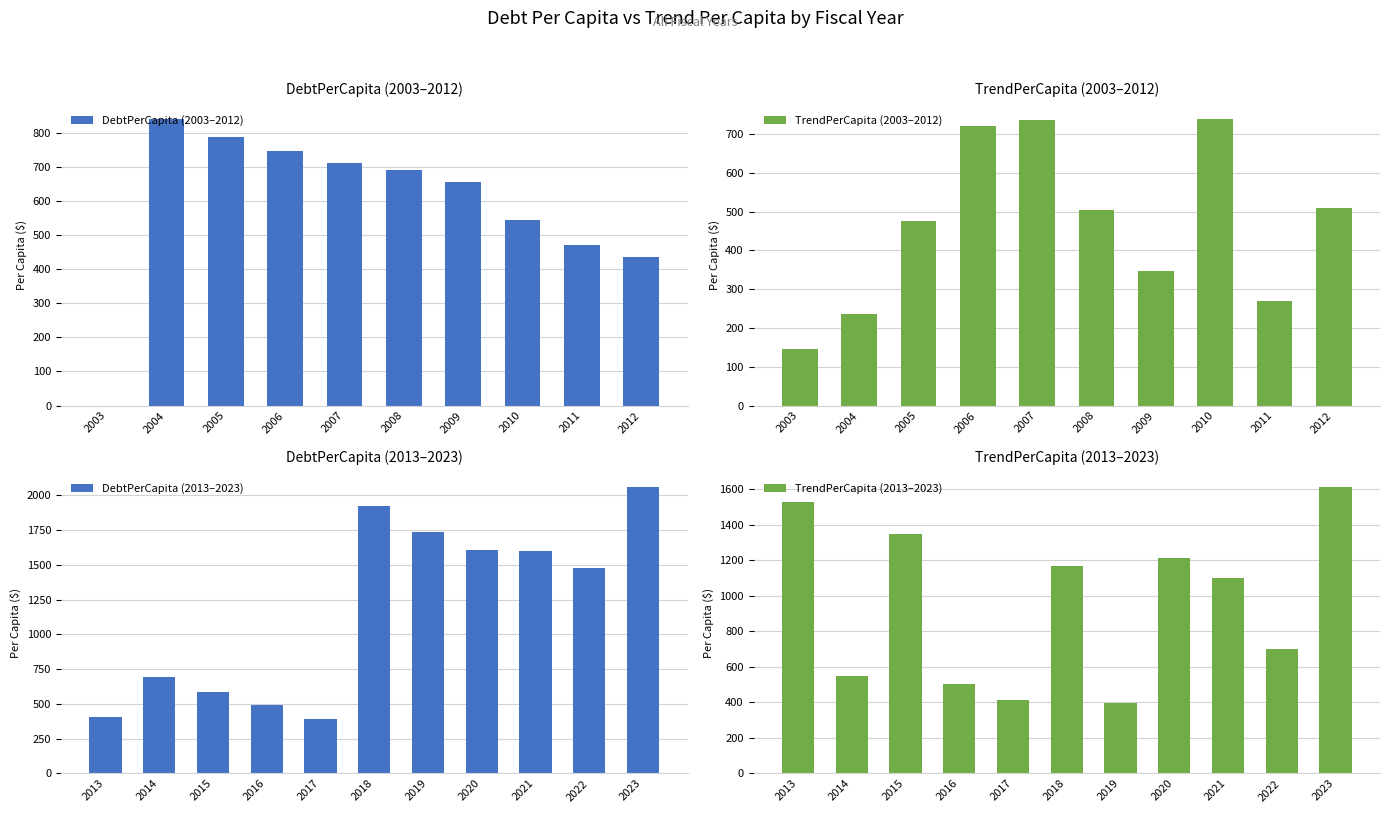

At which label is DebtPerCapita (2003–2012) closest to 420?

2012